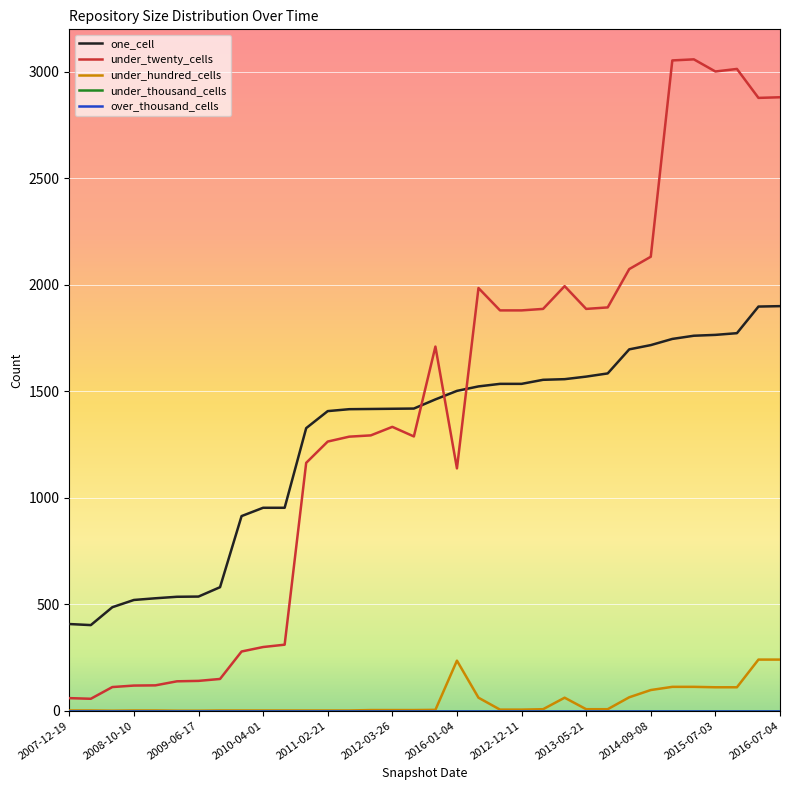

Which series has the largest total across all categories?

under_twenty_cells